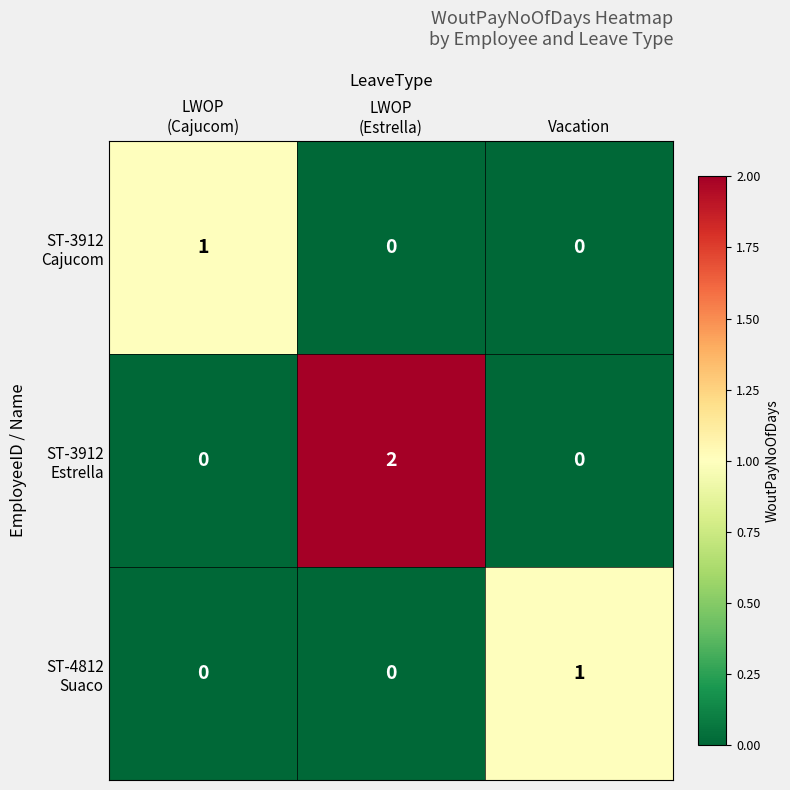

At how many categories does at least one series exceed 0?

3